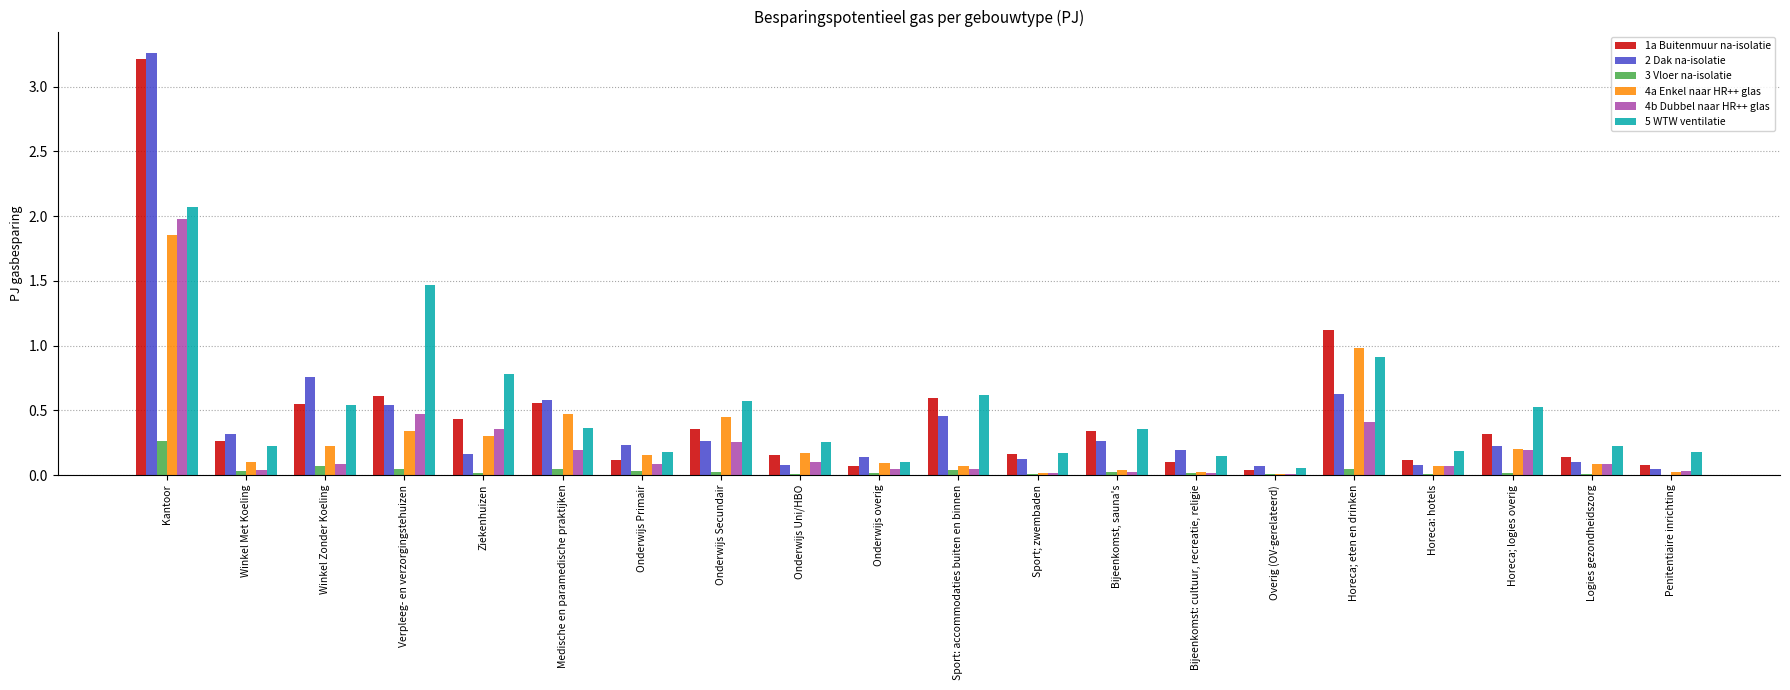

At which label does 1a Buitenmuur na-isolatie reach its peak?

Kantoor